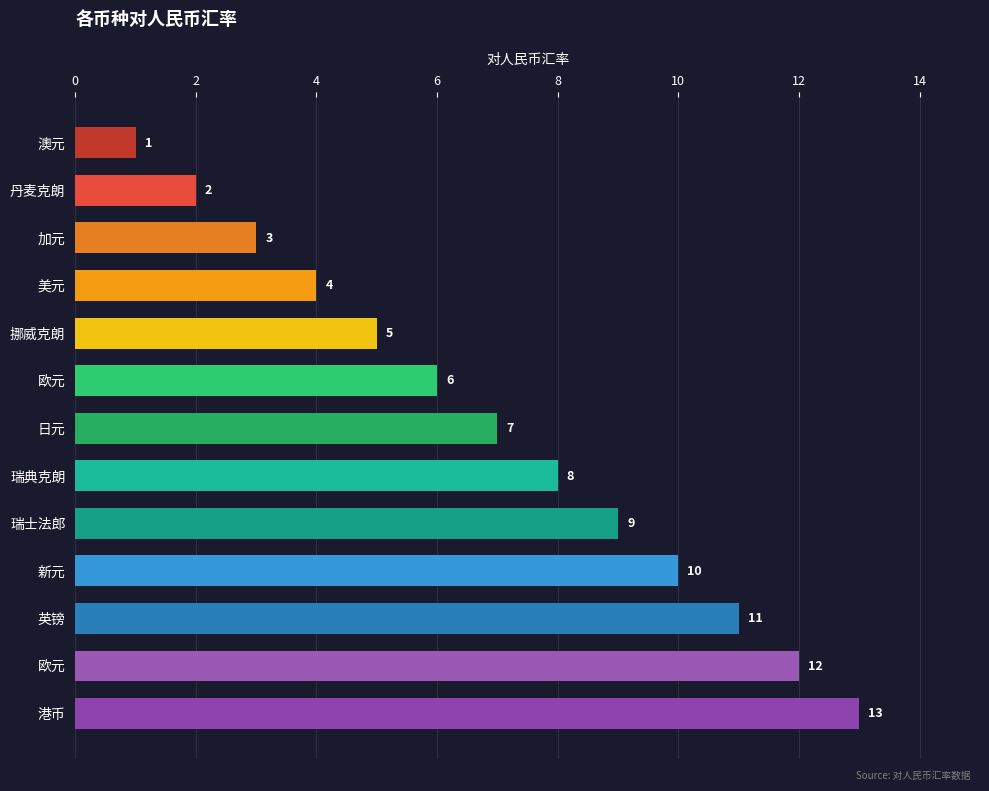

Does the chart contain any negative values?

No